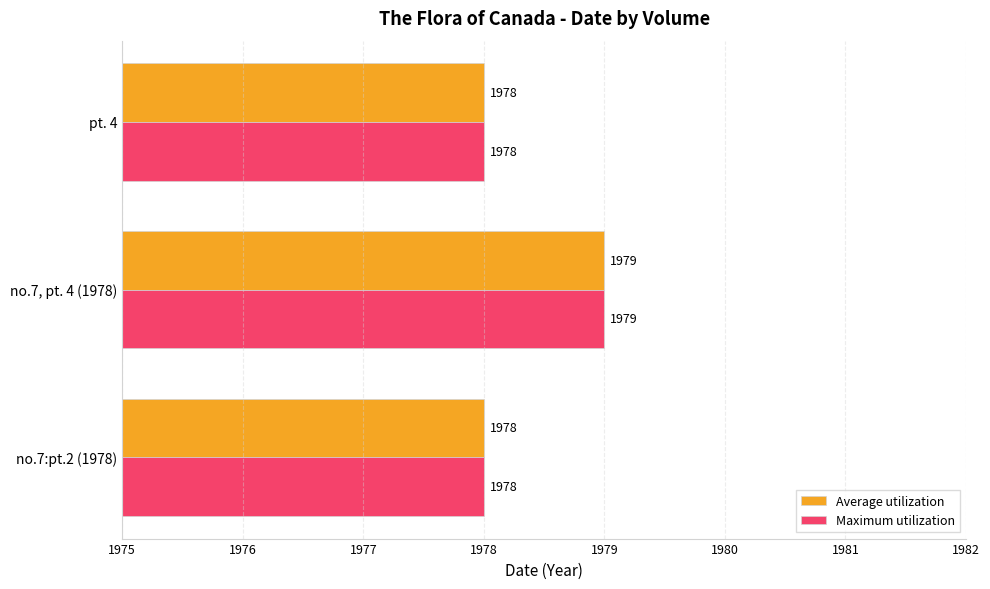

Is it true that Average utilization equals 1978 at no.7:pt.2 (1978)?

True